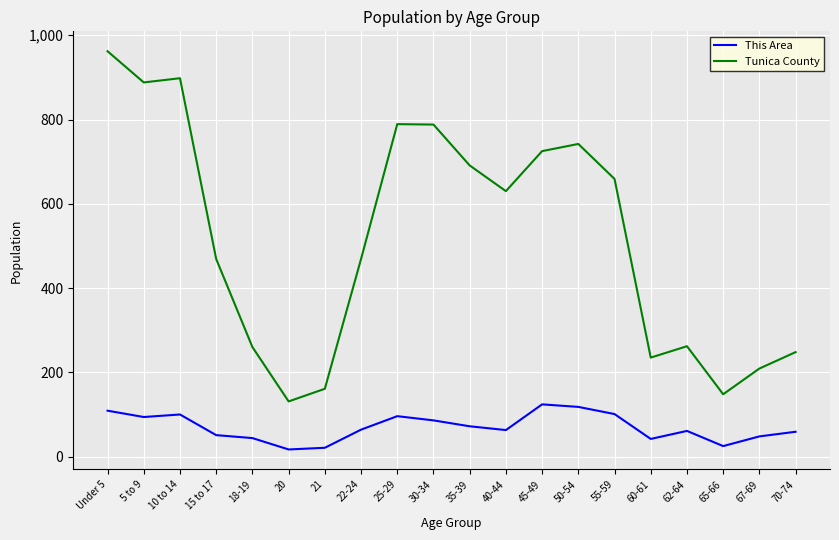

Which series changed the most between 10 to 14 and 40-44?

Tunica County